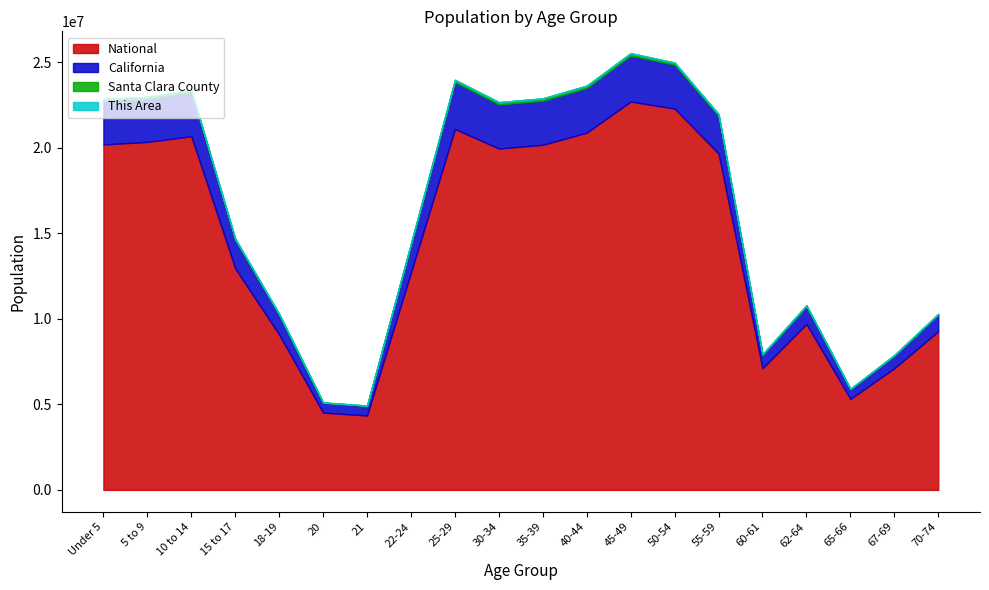

In Santa Clara County, how many points are lower than both neighbors (excluding endpoints)?

4